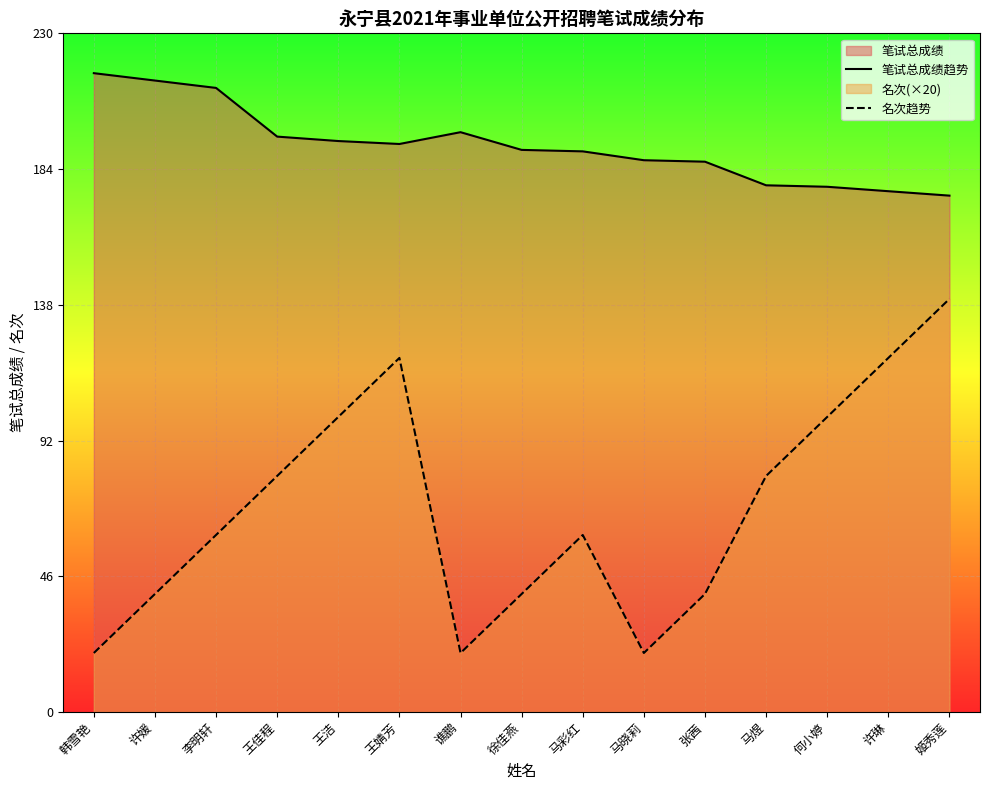

At which label does 笔试总成绩趋势 reach its minimum?

姬秀莲